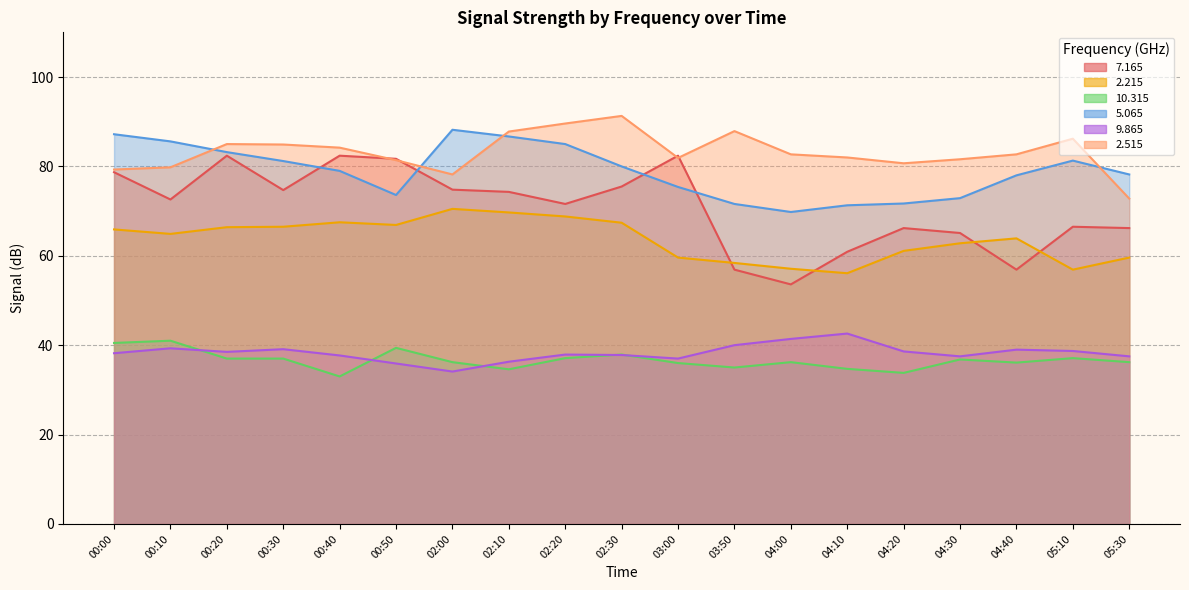

Which series has the widest spread of values?

  7.165